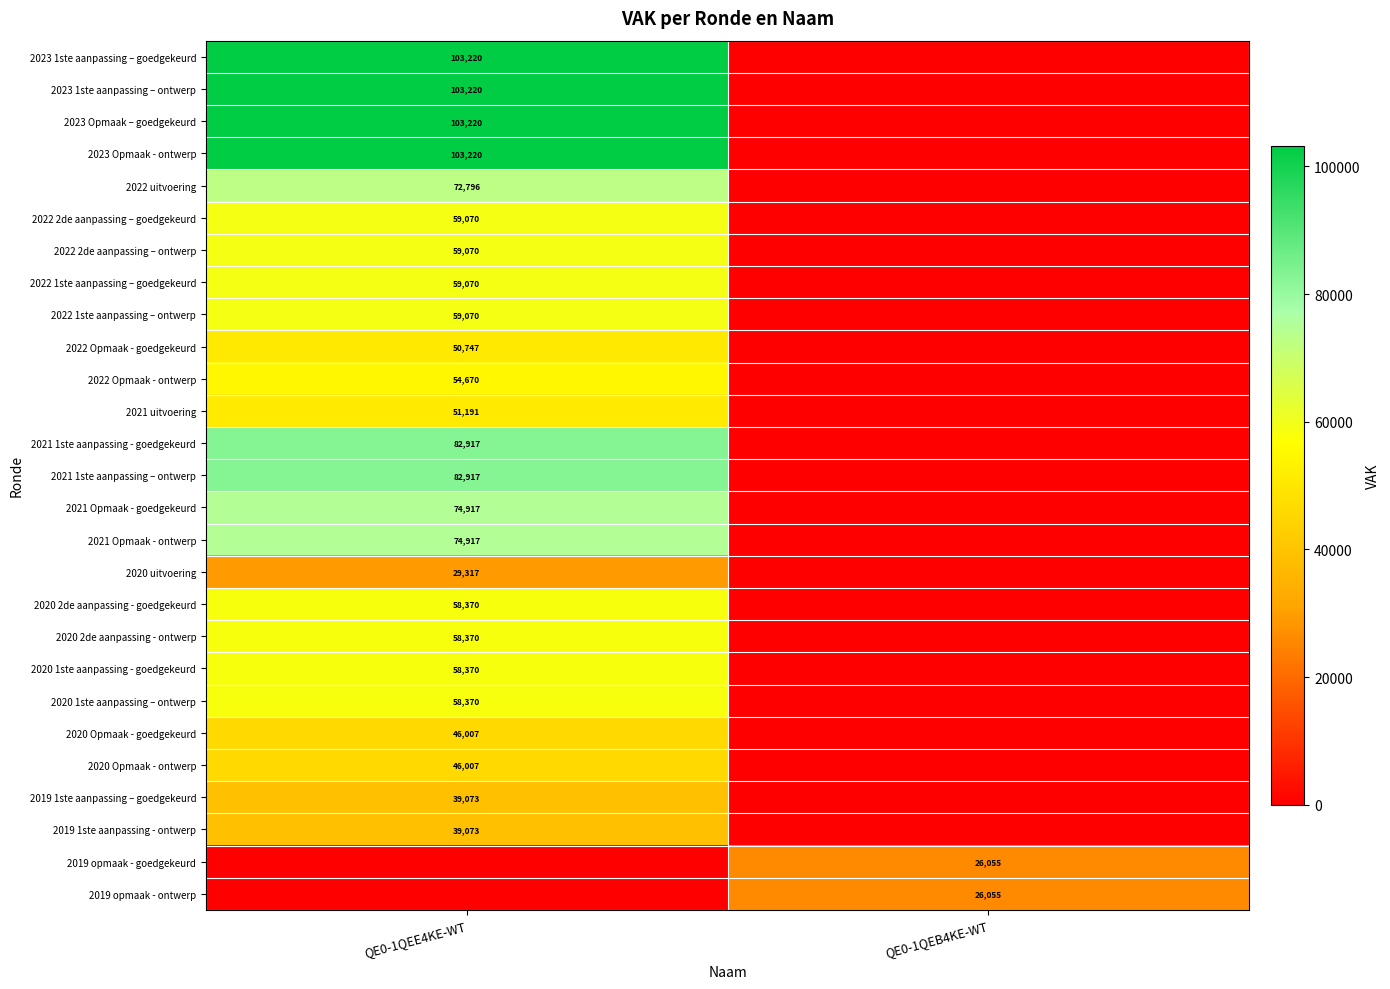

The value of 2019 1ste aanpassing - ontwerp at QE0-1QEE4KE-WT is 59071. True or false?

False